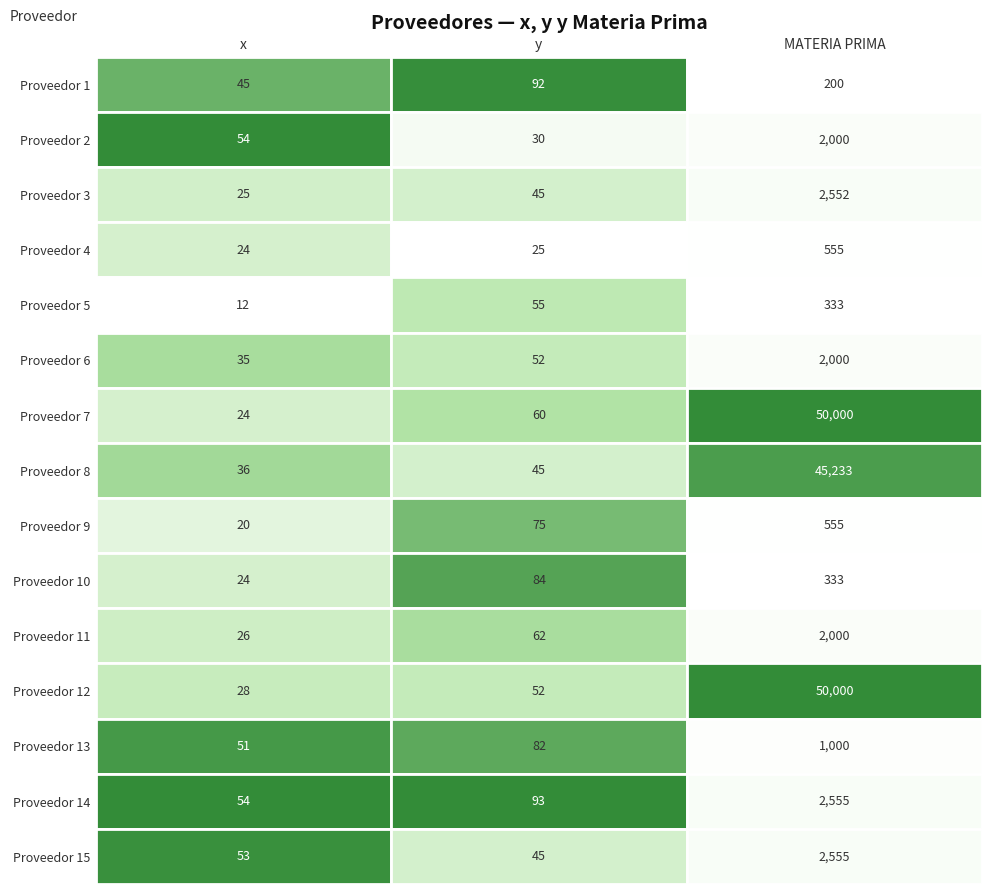

Is it true that Proveedor 4 equals 24 at 0?

True